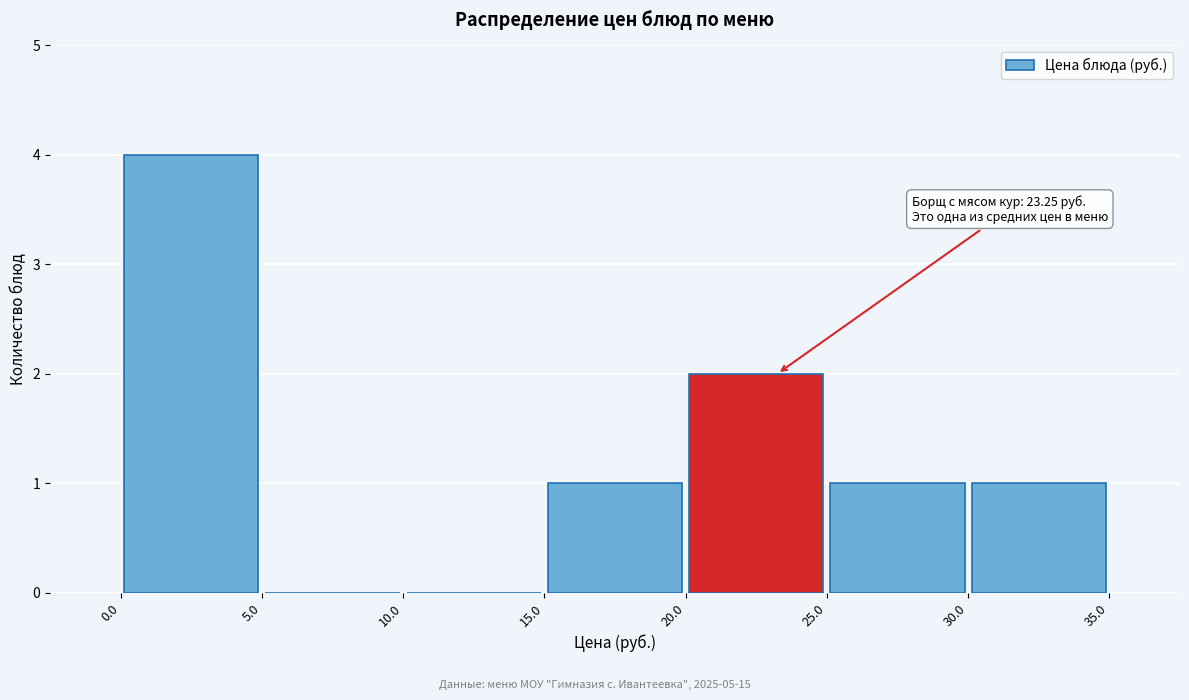

Which range on the x-axis has the tallest bar?

0.0 to 5.0